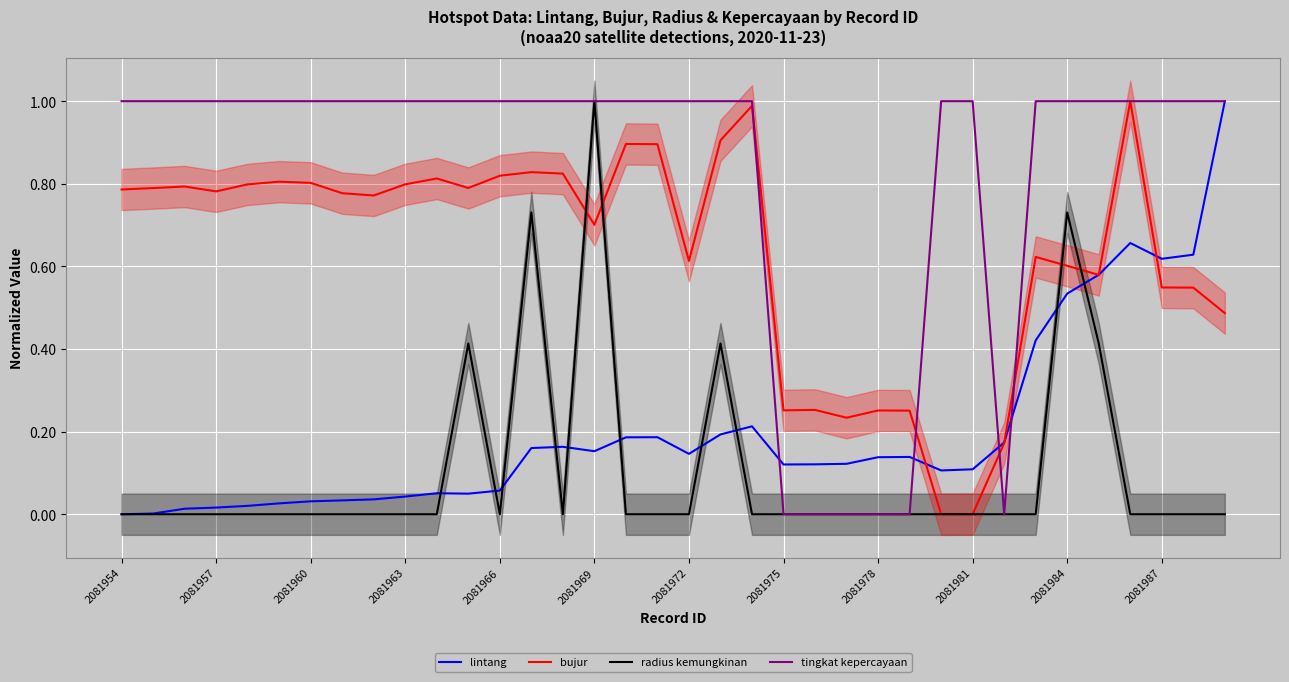

True or false: tingkat kepercayaan has a value of 1.0 at 19.

True